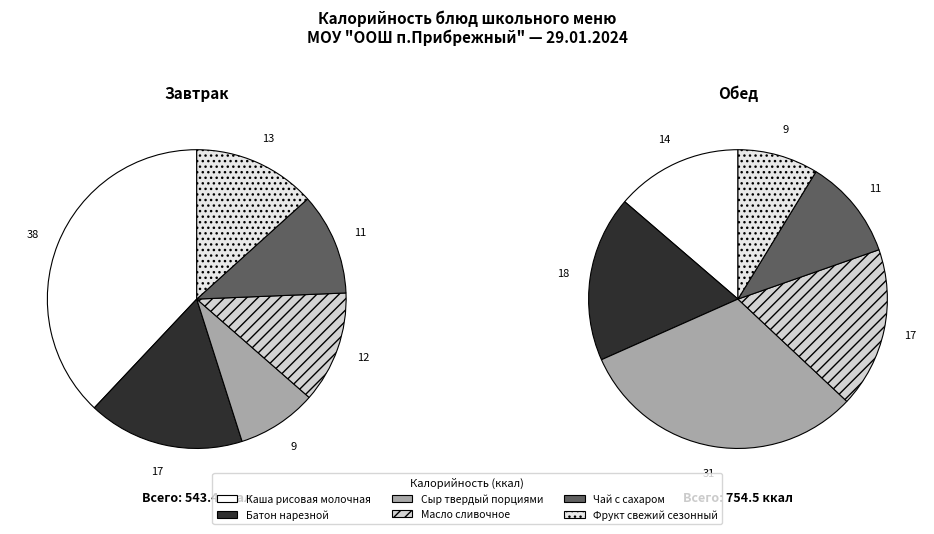

To the nearest percent, what is the difference between the Фрукт свежий сезонный and Масло сливочное slice percentages?

1%